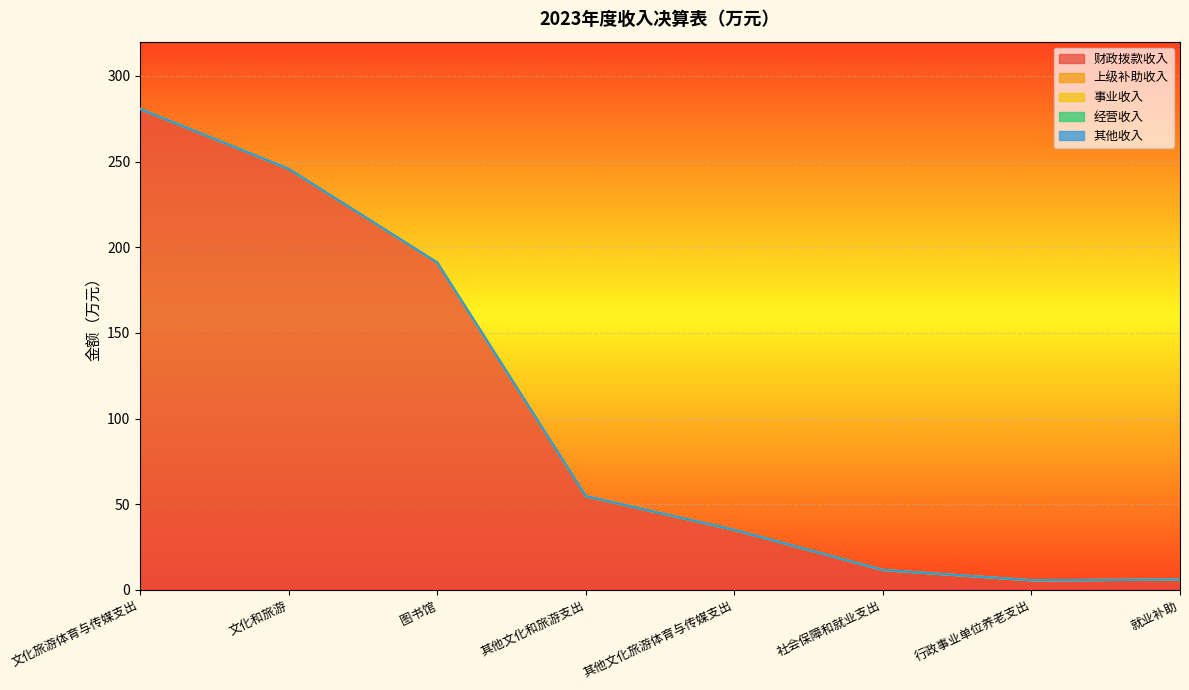

At which category is the sum across all series the highest?

文化旅游体育与传媒支出